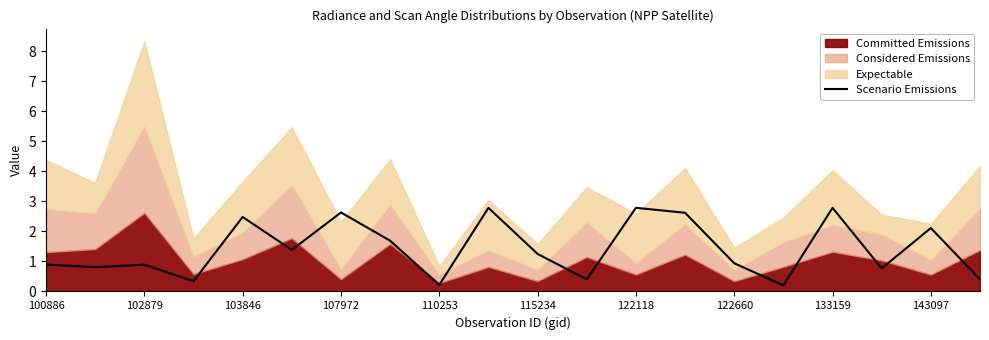

True or false: Scenario Emissions has a value of 2.5 at 103846.

True